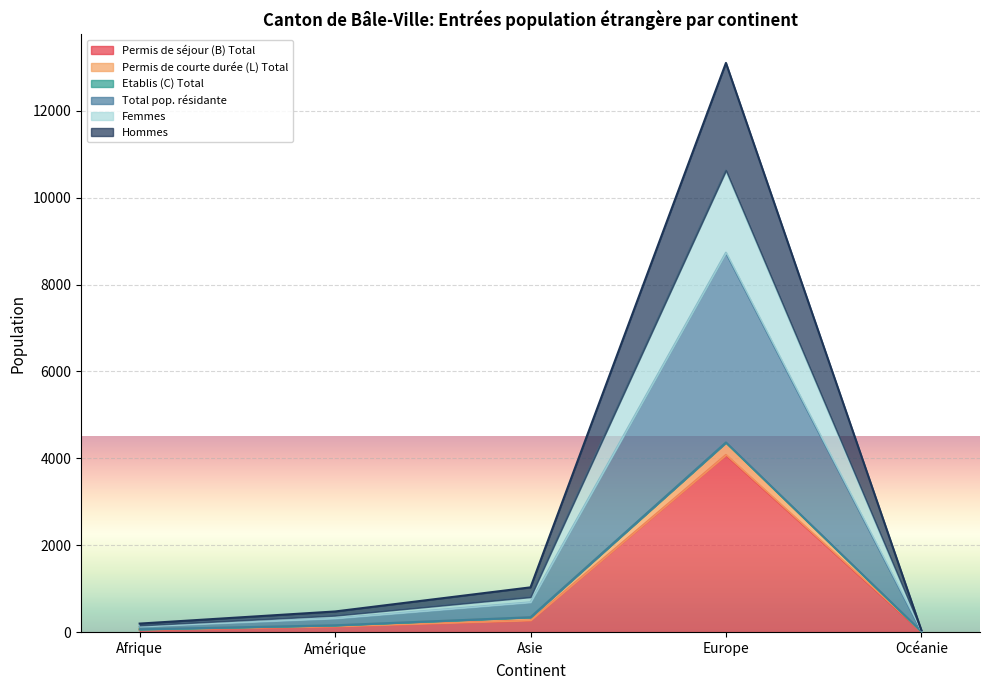

How many categories are shown in the chart?

5